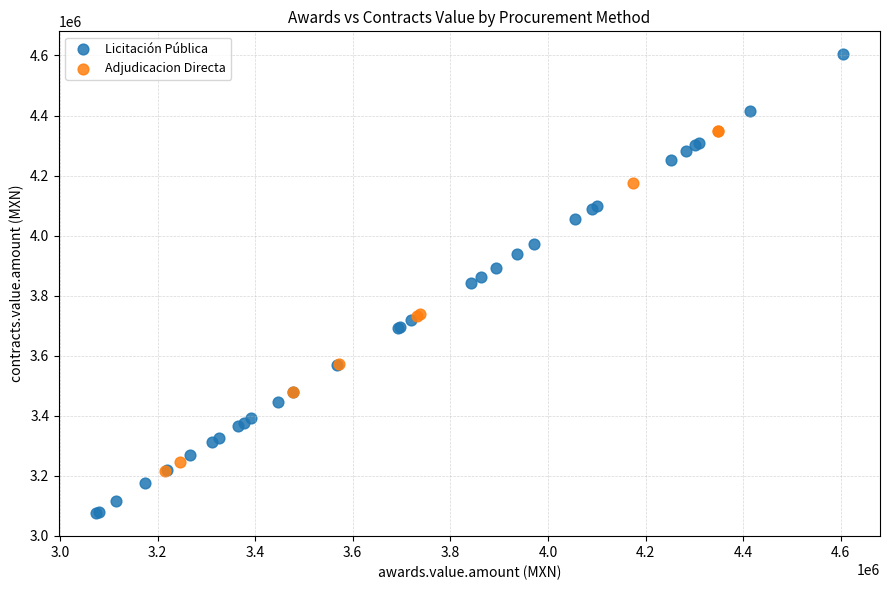

Which series contains the lowest Y value?

Licitación Pública